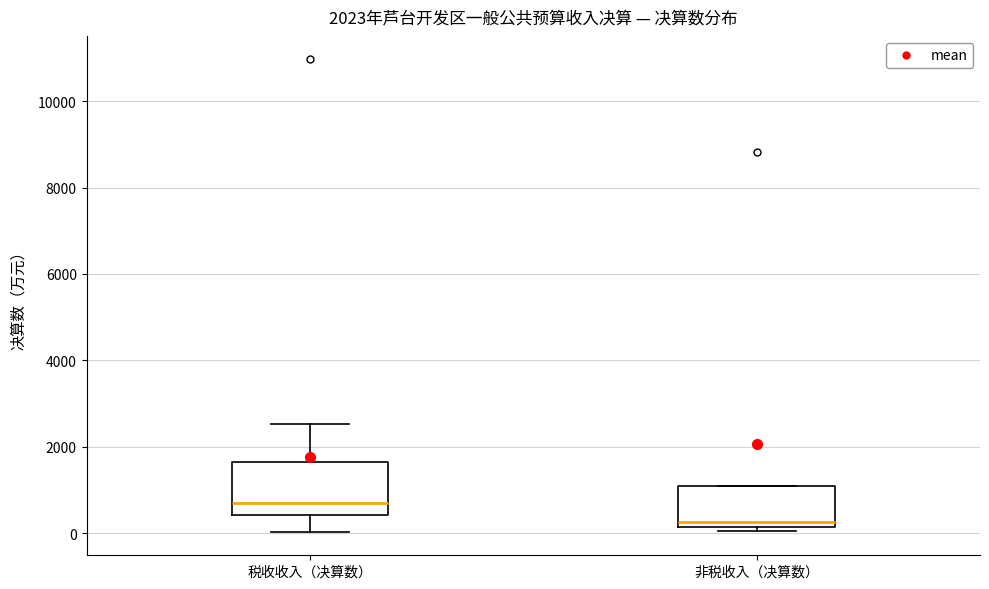

Which box is the tallest, from its lower edge to its upper edge?

税收收入（决算数）